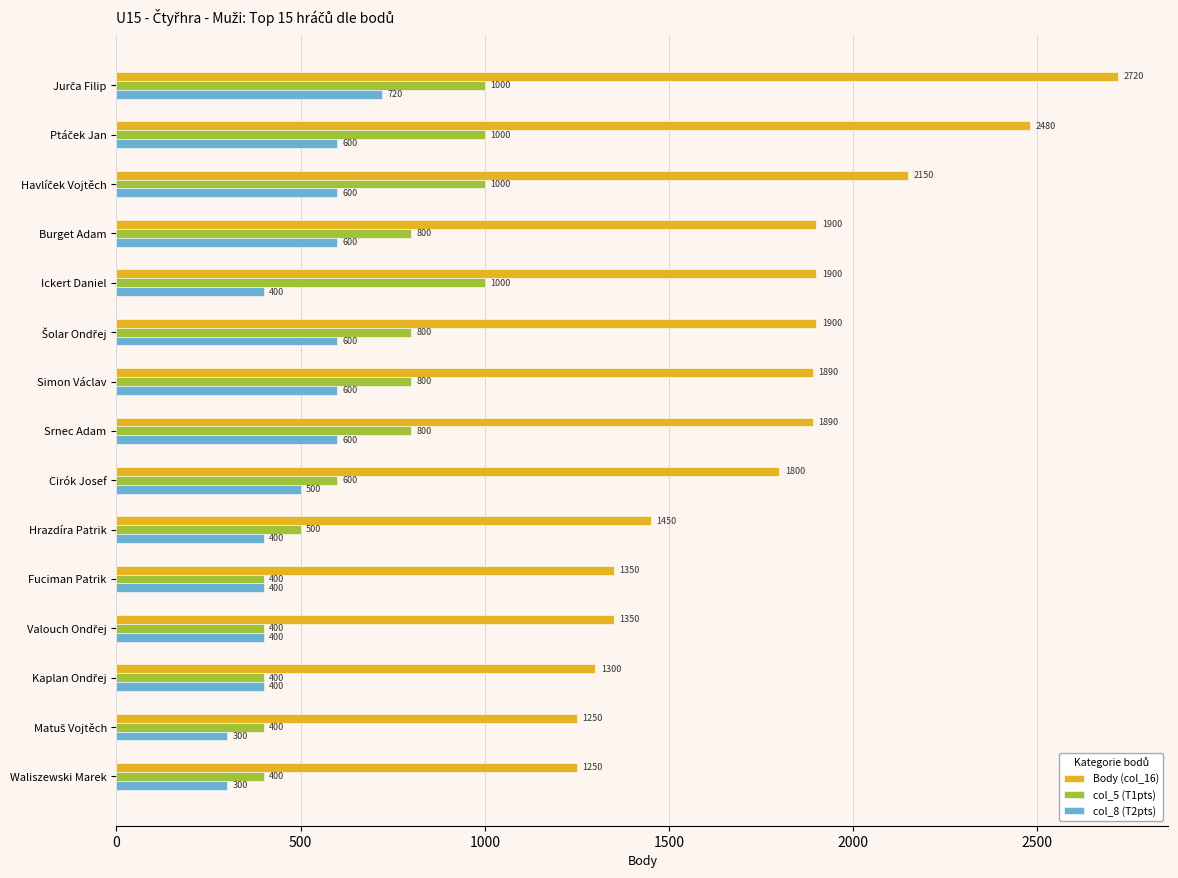

What is the total value across all series at Hrazdíra Patrik?

2350